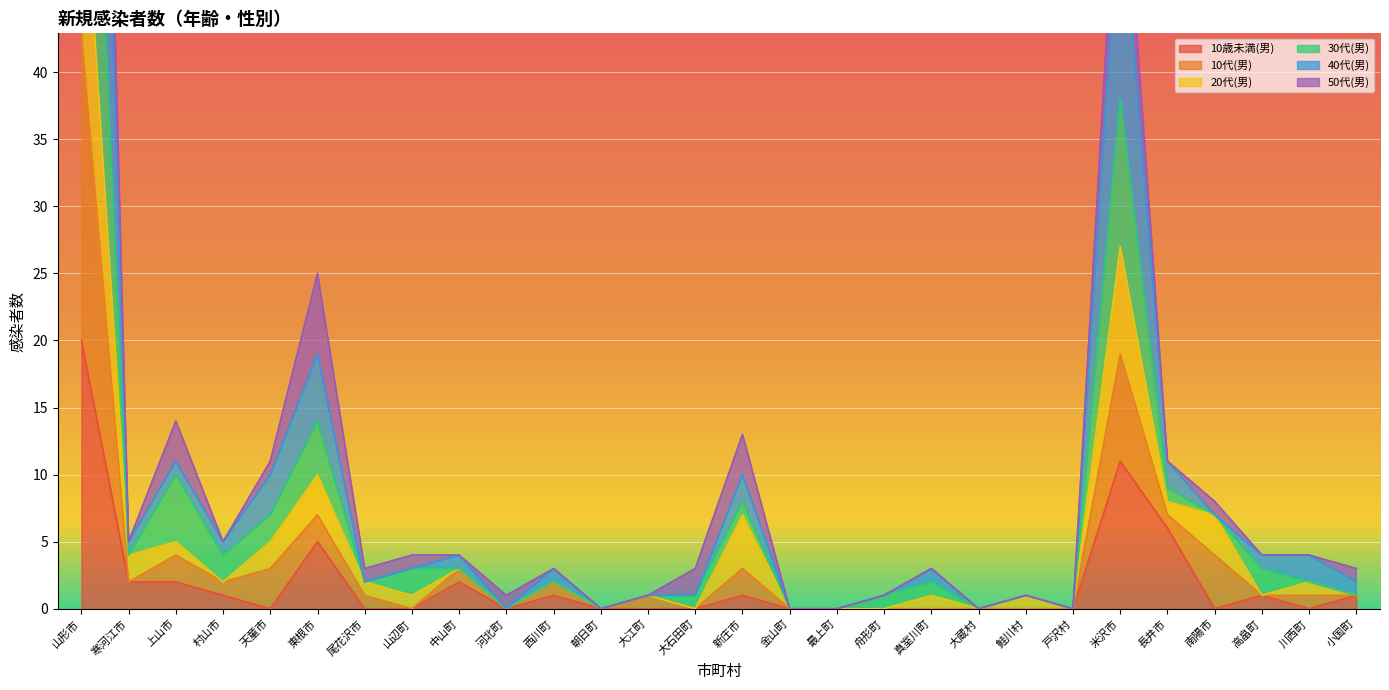

What is the sum of all 30代(男) values?

325